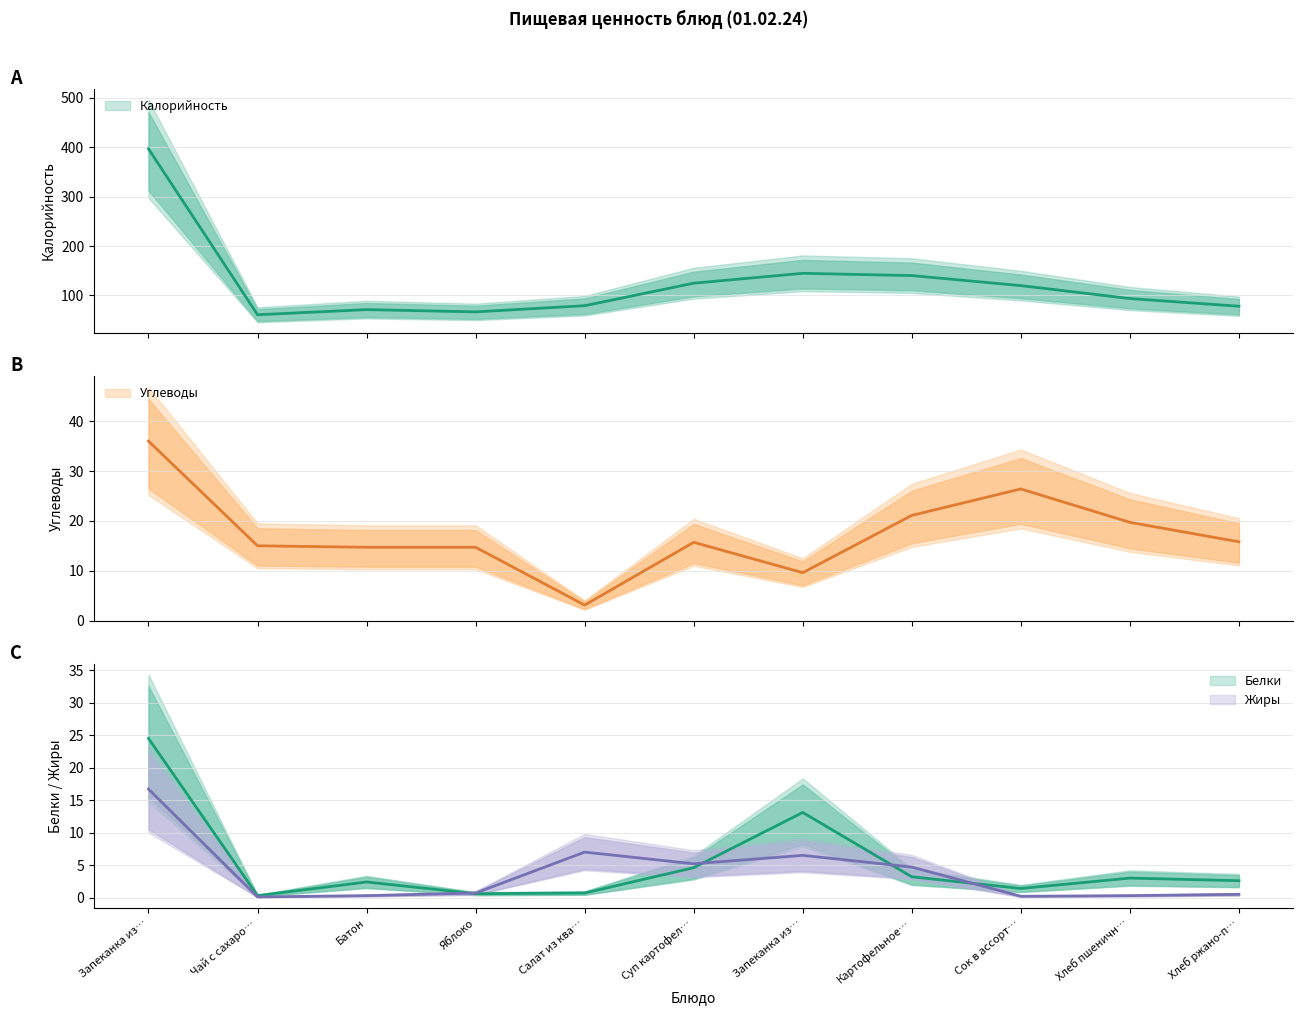

Read the Жиры value at Салат из ква….

7.0